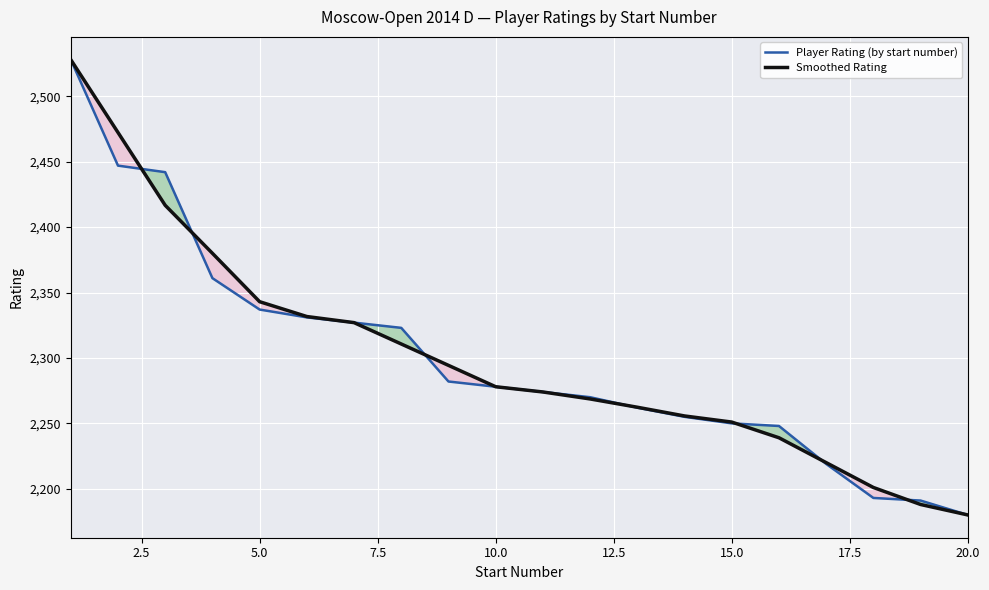

How many distinct data groups are displayed?

2